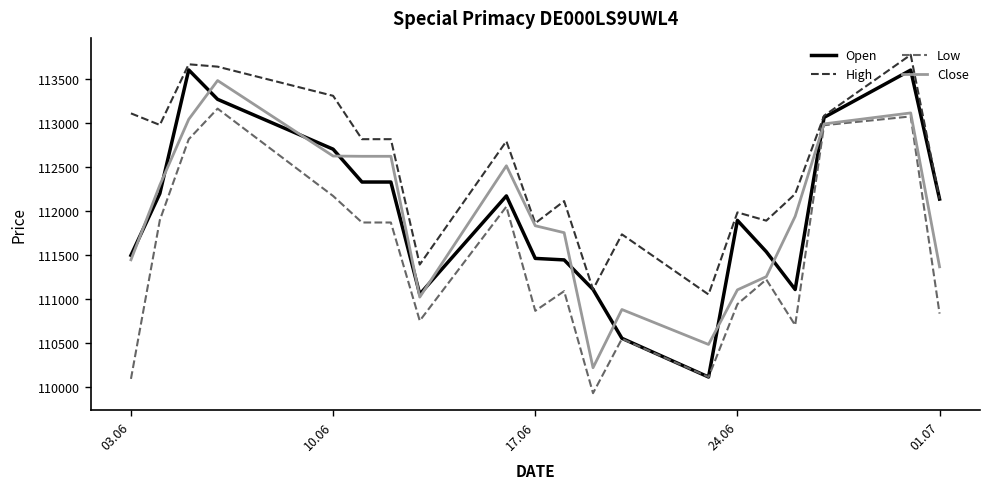

Which series has the widest spread of values?

Open